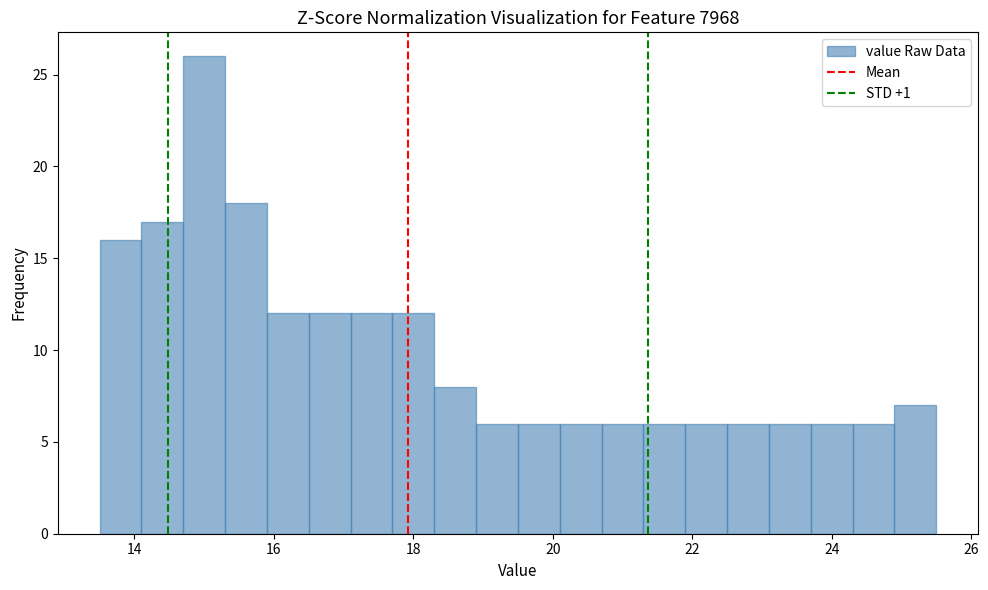

Read against the x-axis, roughly where is the centre of the tallest bar?

15.0